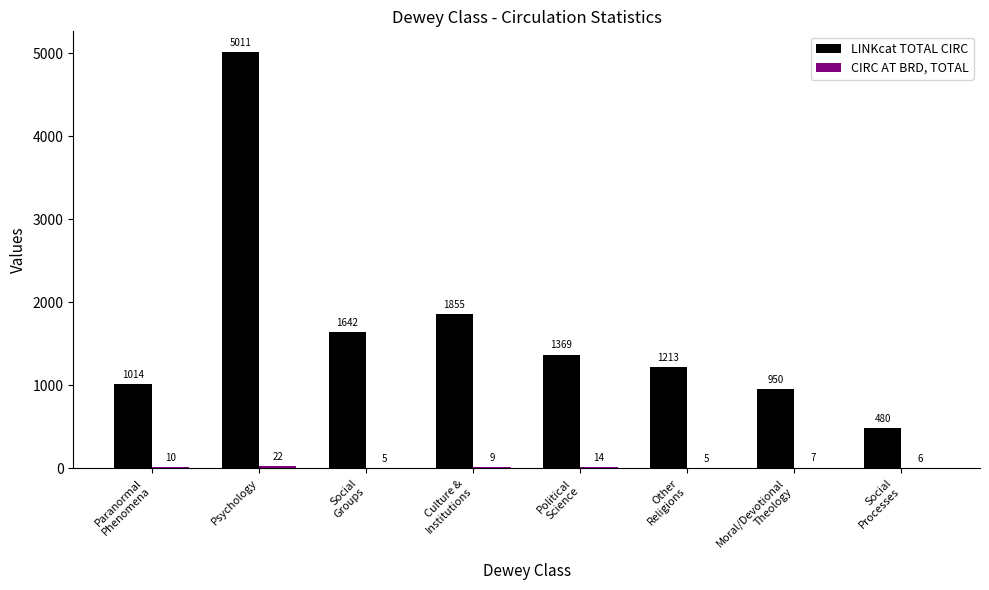

Which series has the largest total across all categories?

LINKcat TOTAL CIRC